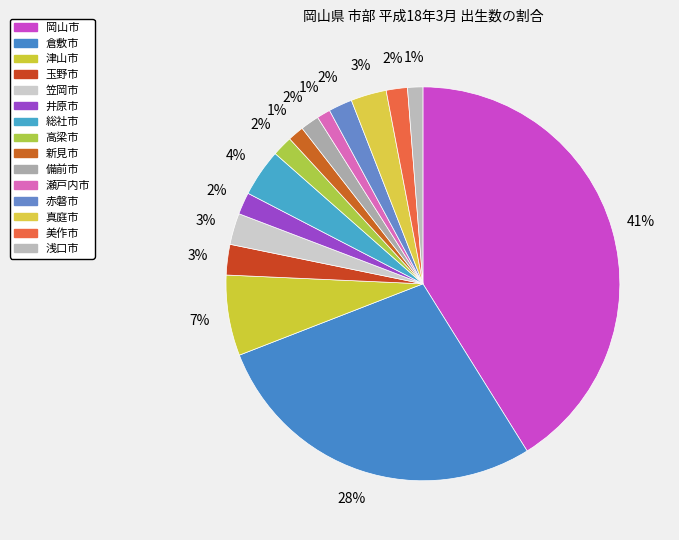

To the nearest percent, what percentage of the pie is 浅口市?

1%